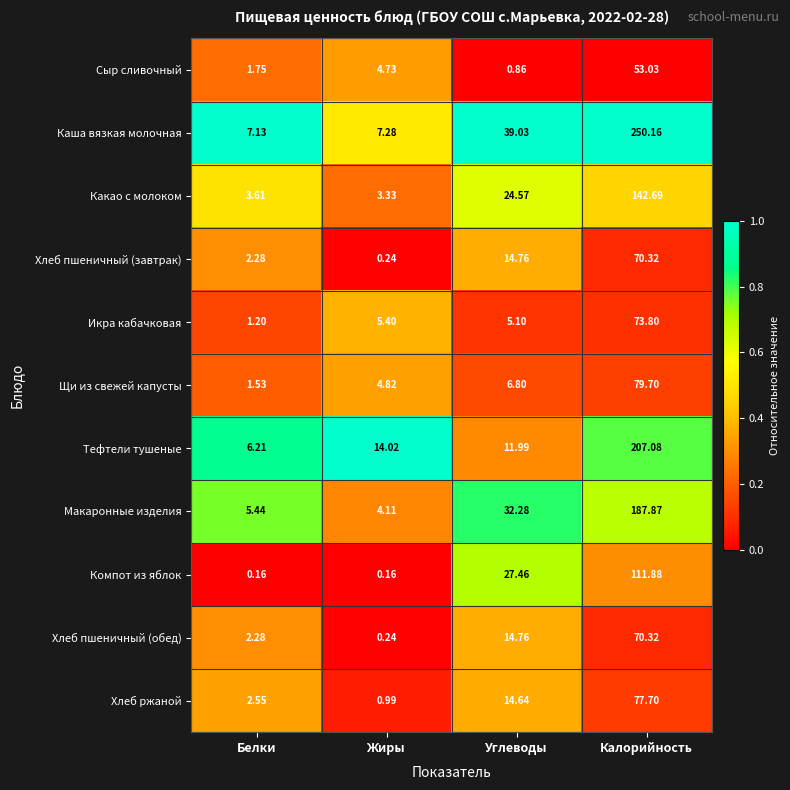

Is the value of Каша вязкая молочная at Жиры greater than the value of Сыр сливочный at Белки?

Yes